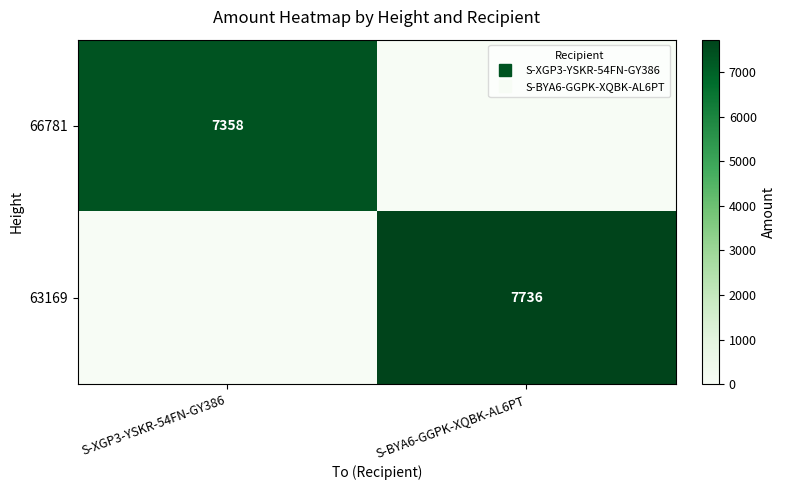

True or false: 63169 has a value of 3537 at S-XGP3-YSKR-54FN-GY386.

False